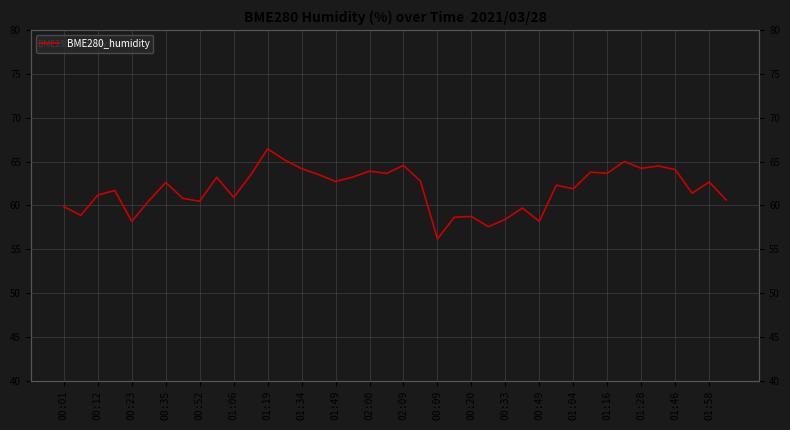

What is the value of the 33rd point from the left?

63.7